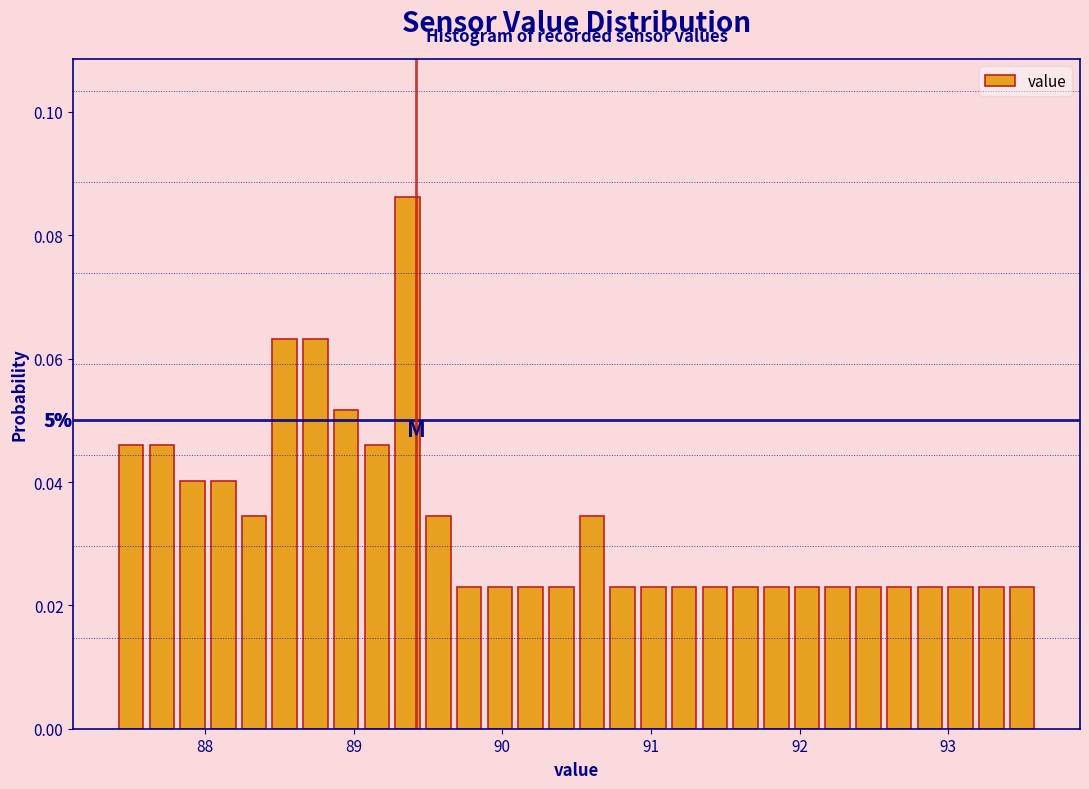

Around what value on the x-axis is the tallest bar? Give the approximate position of its centre, as read against the axis.

89.4